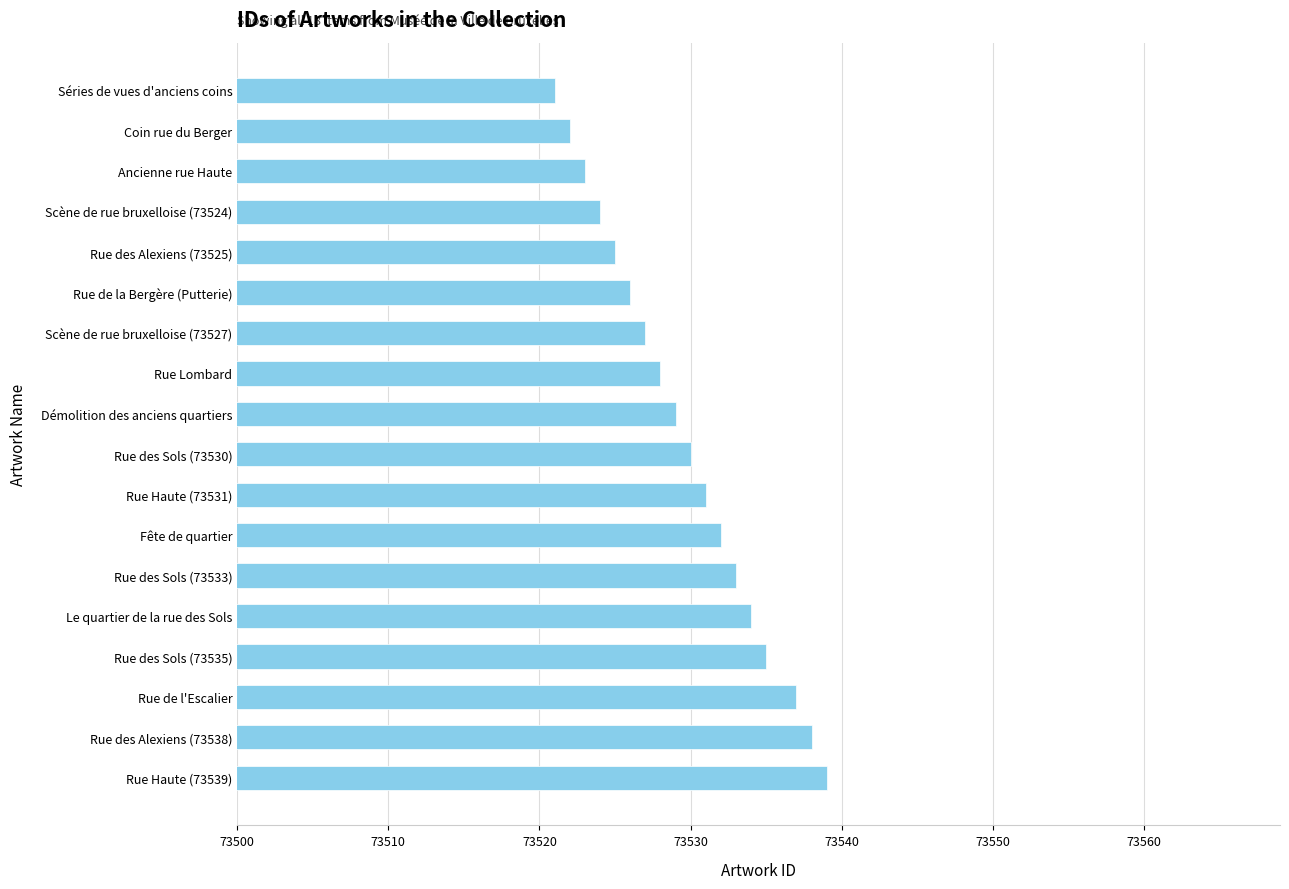

What is the difference between the second highest and second lowest values?

16